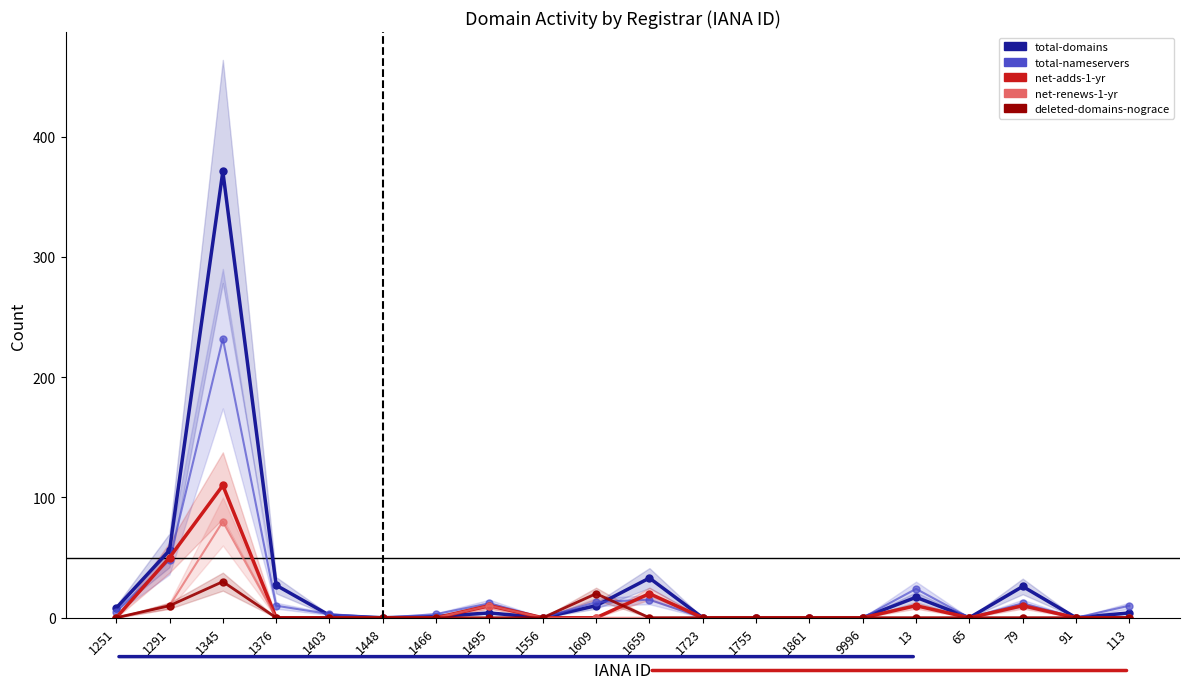

Which category has the lowest value in the total-nameservers series?

1448